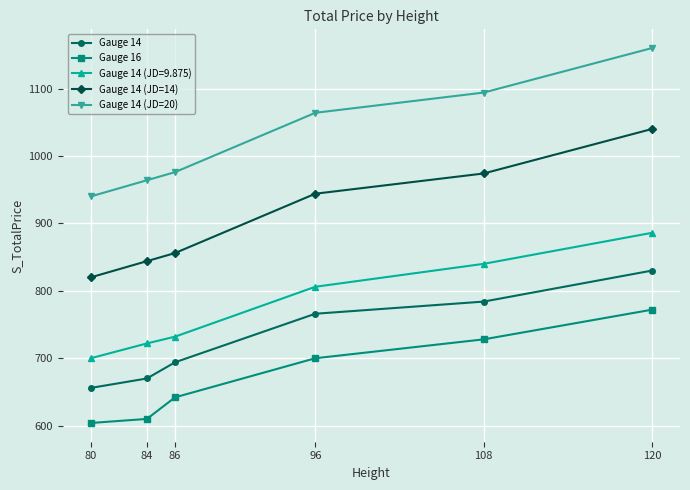

List the series in order of their peak value, highest first.

Gauge 14 (JD=20), Gauge 14 (JD=14), Gauge 14 (JD=9.875), Gauge 14, Gauge 16